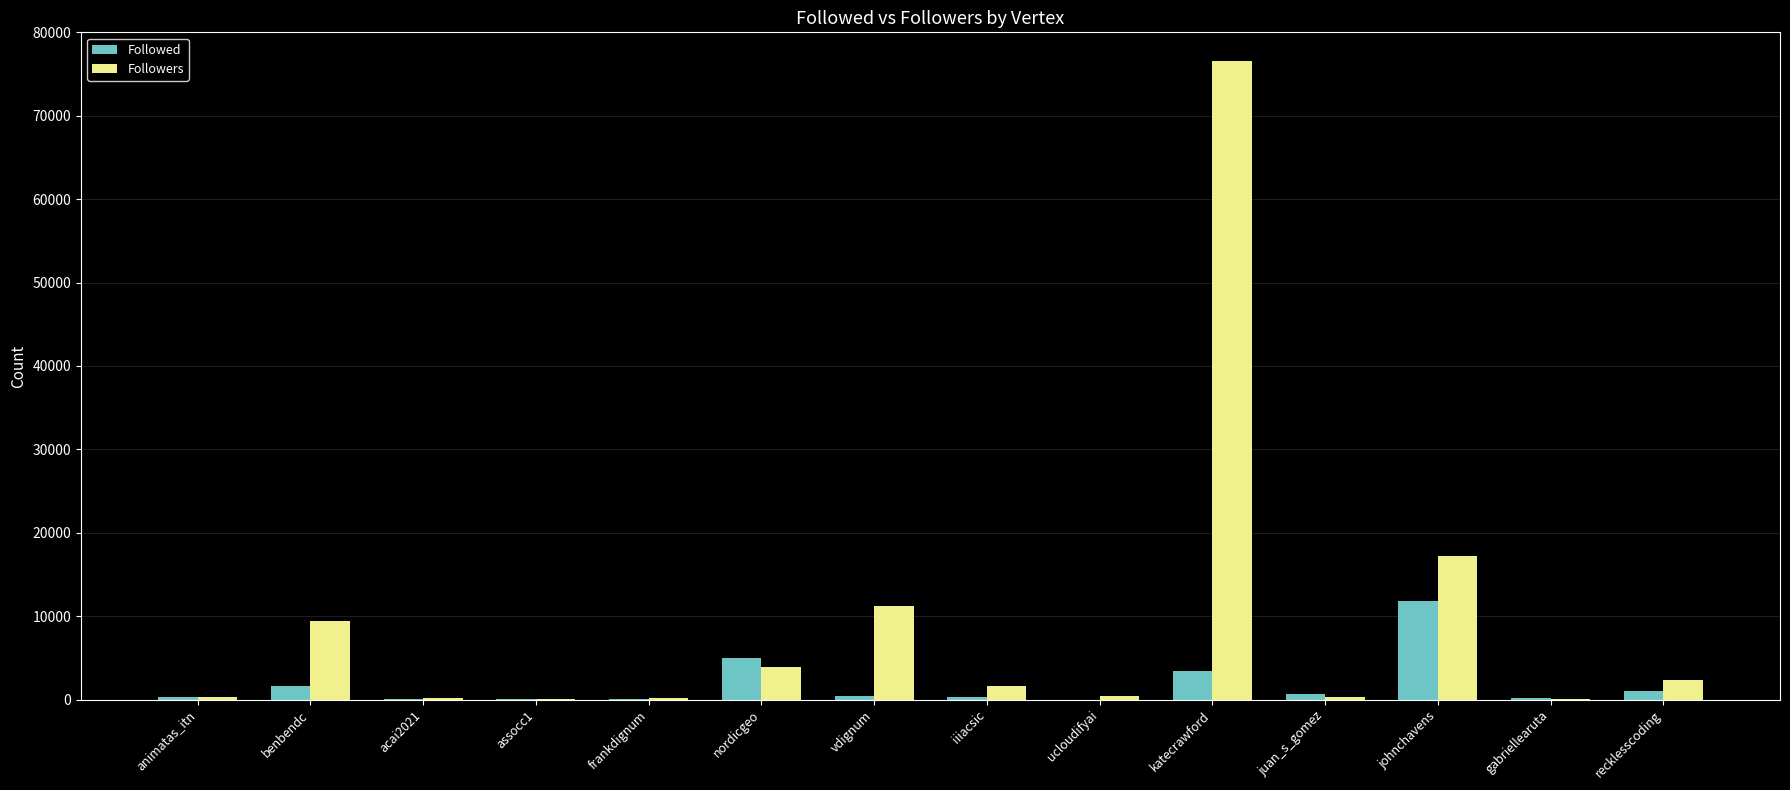

What is the sum of all Followed values?

25041